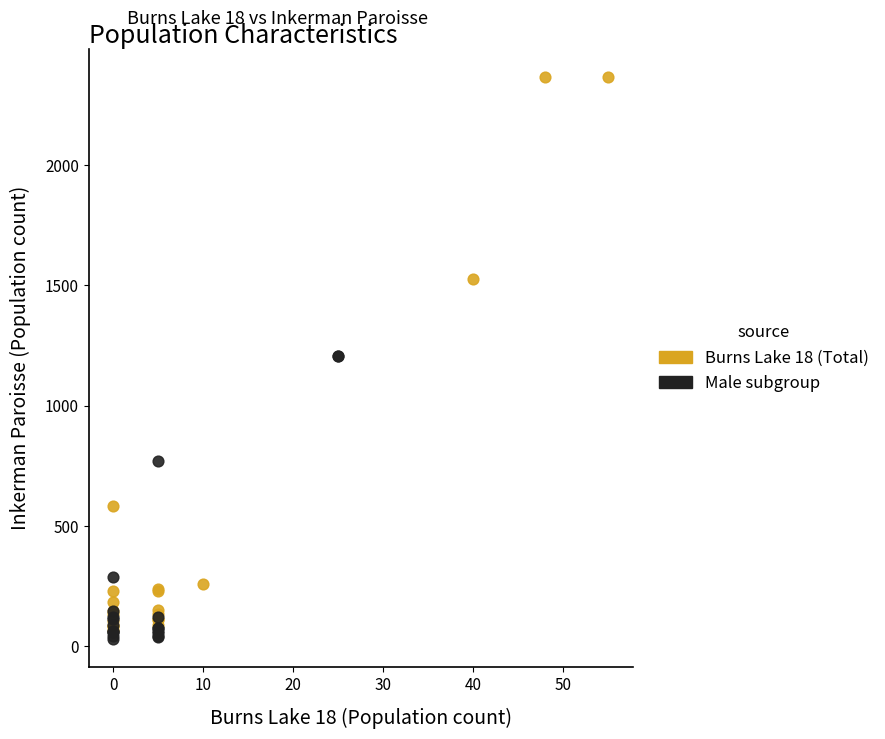

Which series has the widest spread of Y values?

Burns Lake 18 (Total)